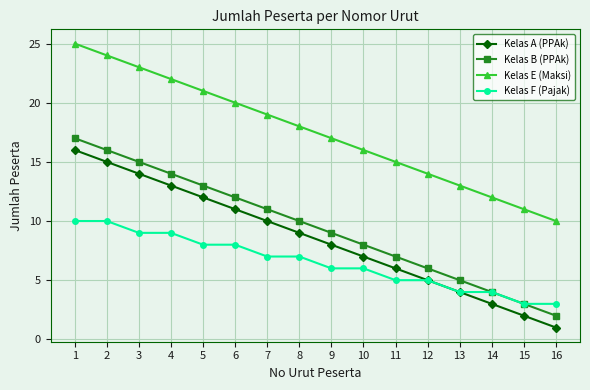

The Kelas B (PPAk) series shows 6 at 5. True or false?

False